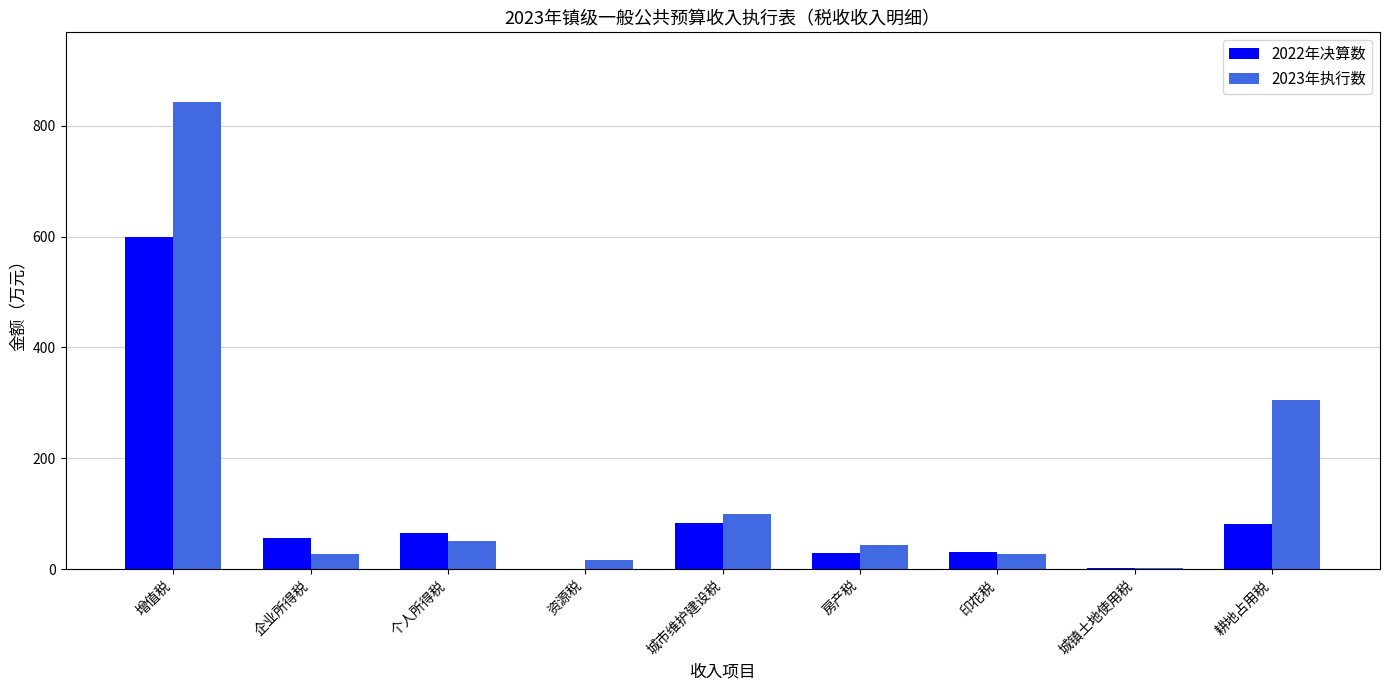

At which category does the chart reach its peak across all series?

增值税